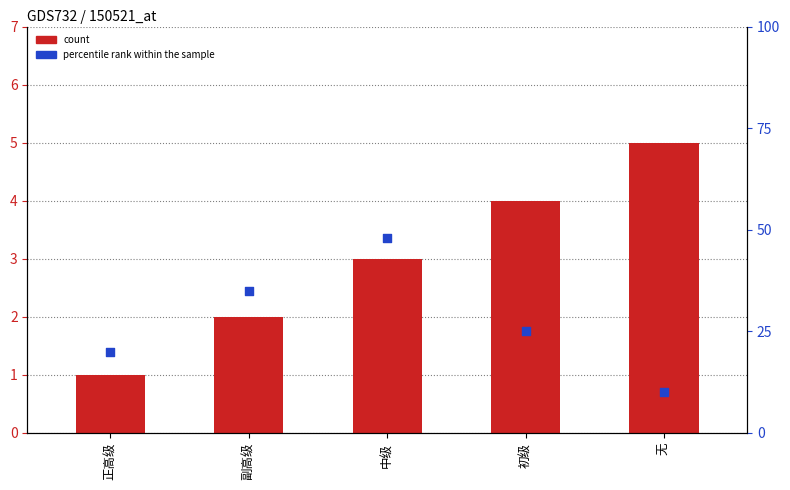

Which series contains the lowest Y value?

count